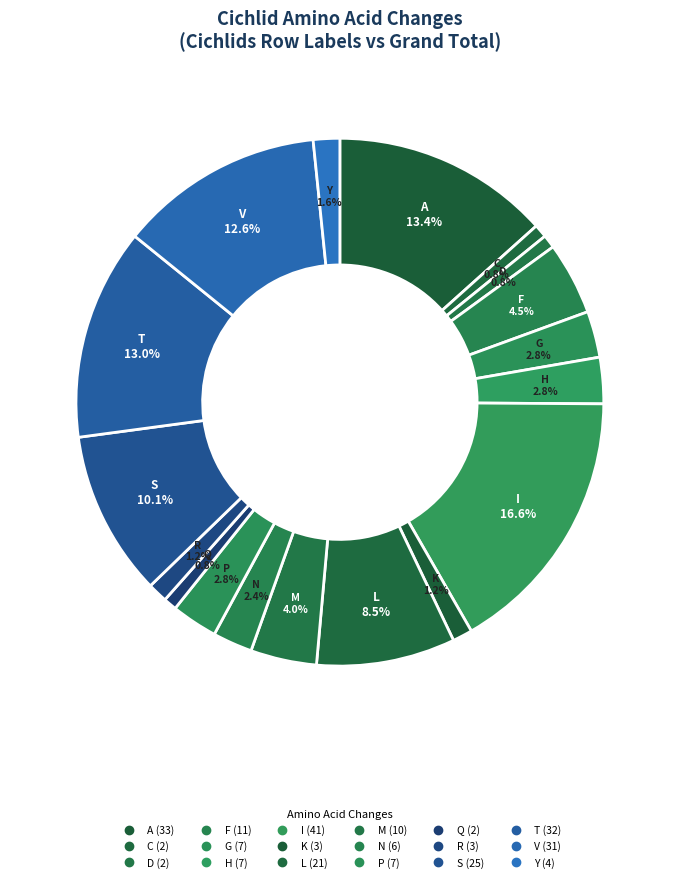

To the nearest percent, what is the difference between the I and P slice percentages?

14%